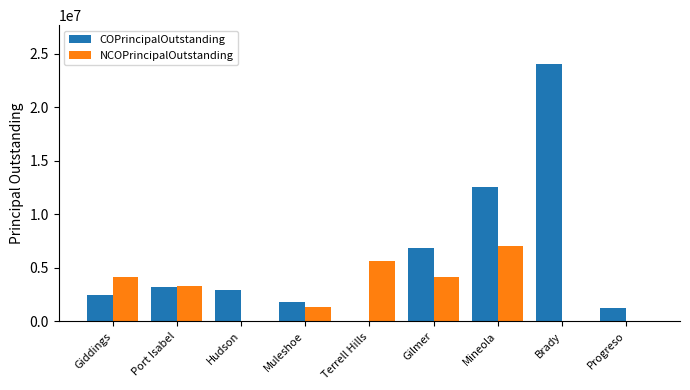

Between Gilmer and Brady, which series saw the biggest shift?

COPrincipalOutstanding